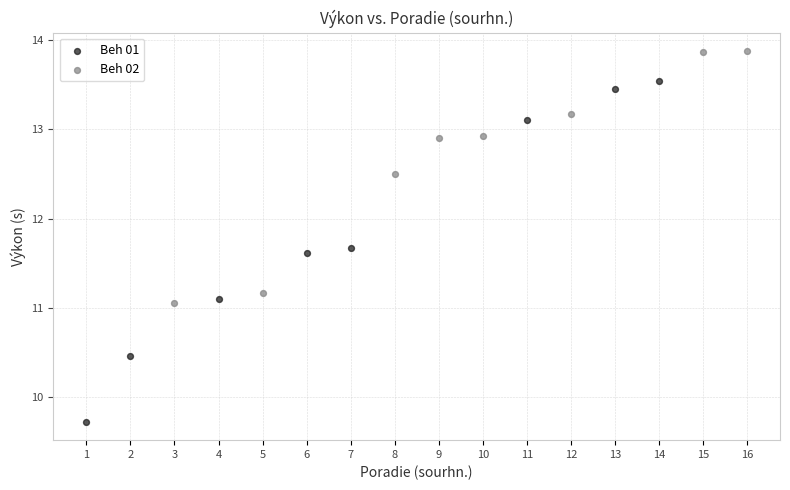

Which series has the widest spread of Y values?

Beh 01